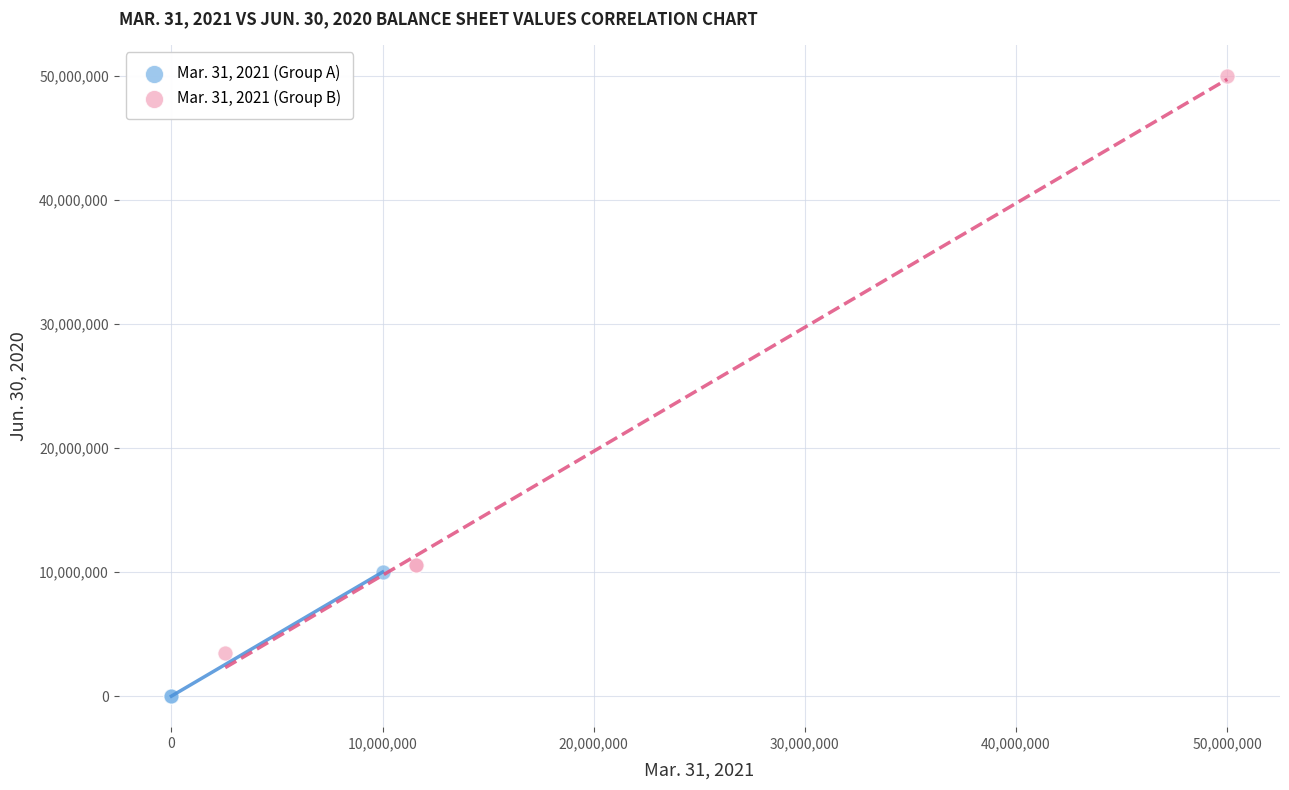

Which series contains the lowest Y value?

Mar. 31, 2021 (Group A)